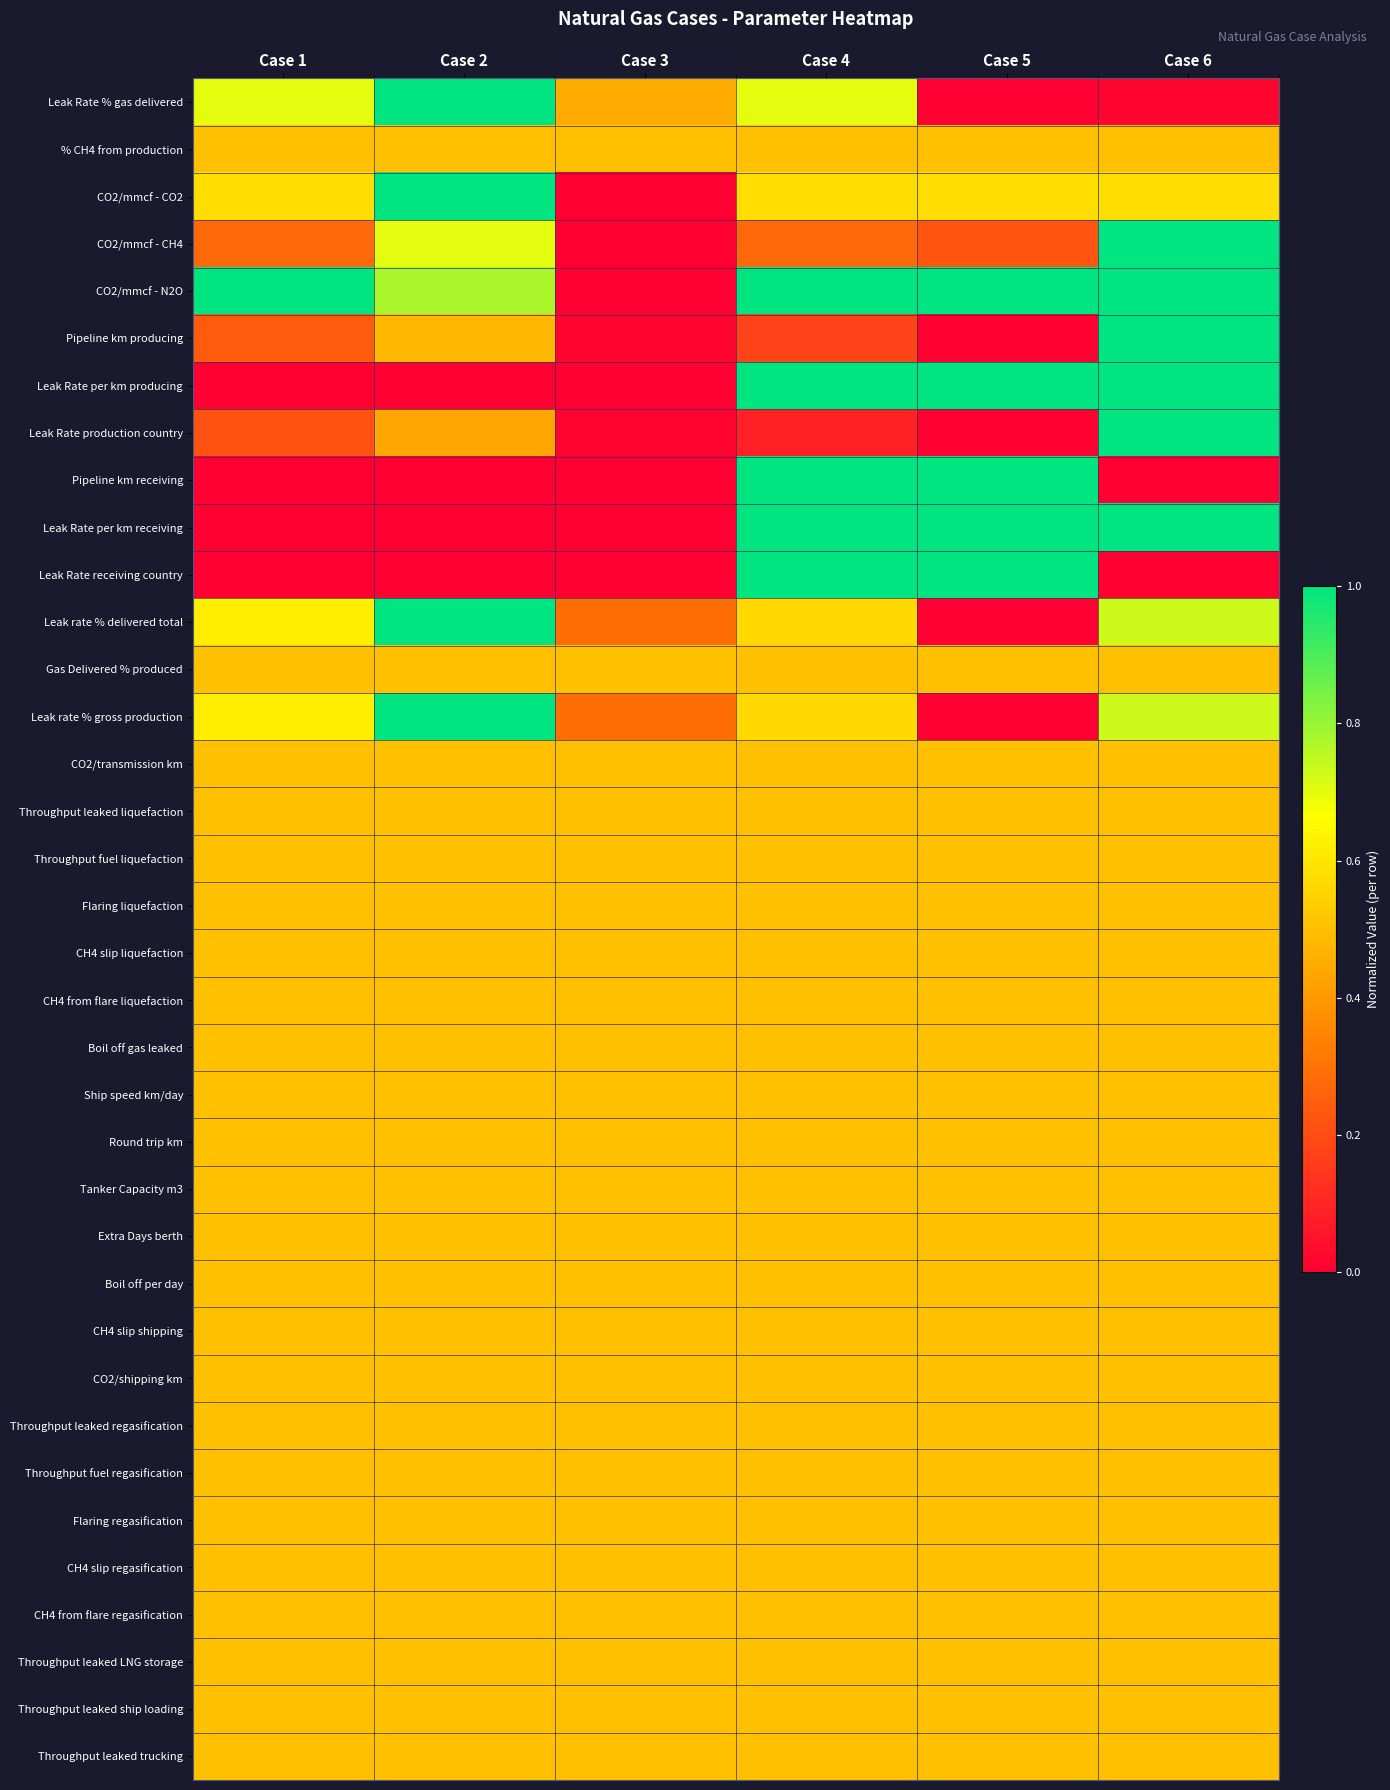

At how many categories does at least one series exceed 0?

6